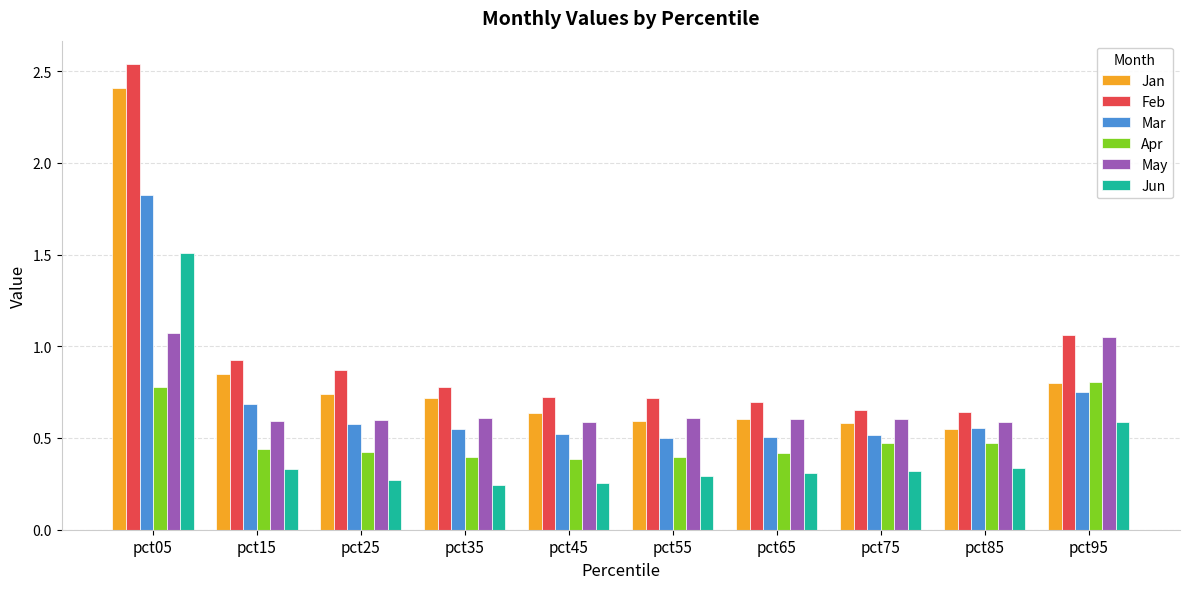

Which category has the highest value across all series?

pct05